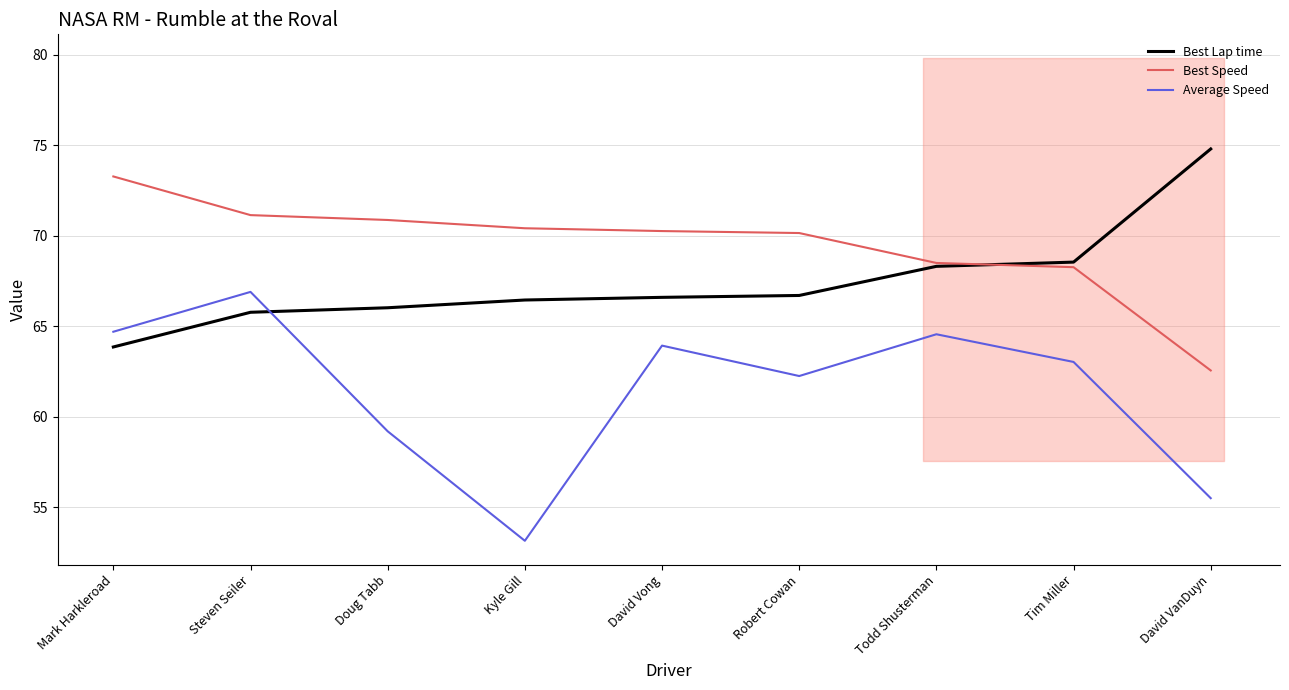

Is the value of Average Speed at Tim Miller greater than the value of Best Speed at Mark Harkleroad?

No